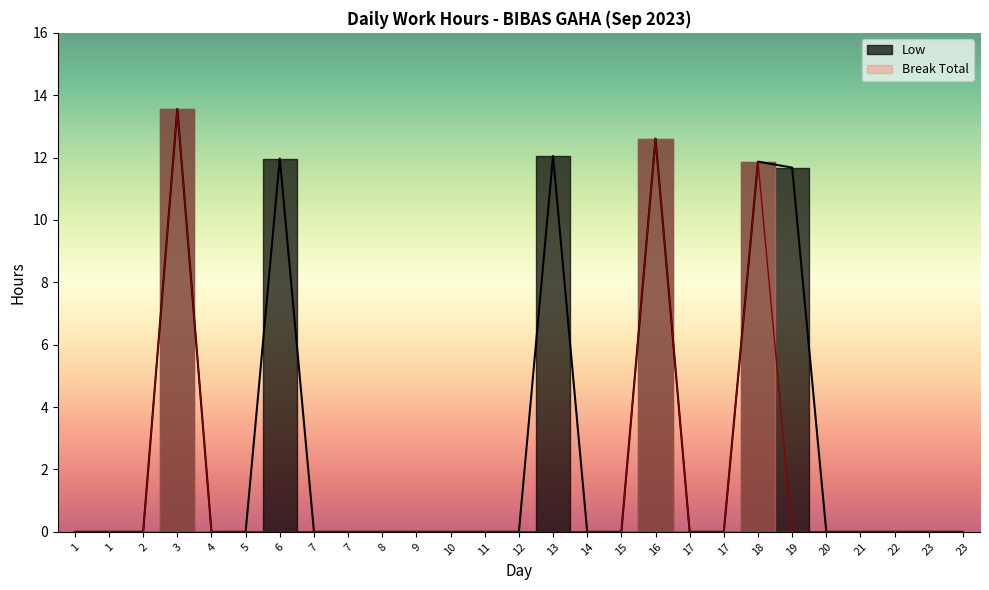

Reading left to right, extract all data points from this chart.

Low: 0.0	0.0	0.0	13.6	0.0	0.0	12.0	0.0	0.0	0.0	0.0	0.0	0.0	0.0	12.1	0.0	0.0	12.6	0.0	0.0	11.9	11.7	0.0	0.0	0.0	0.0	0.0
Break Total: 0.0	0.0	0.0	13.6	0.0	0.0	0.0	0.0	0.0	0.0	0.0	0.0	0.0	0.0	0.0	0.0	0.0	12.6	0.0	0.0	11.9	0.0	0.0	0.0	0.0	0.0	0.0